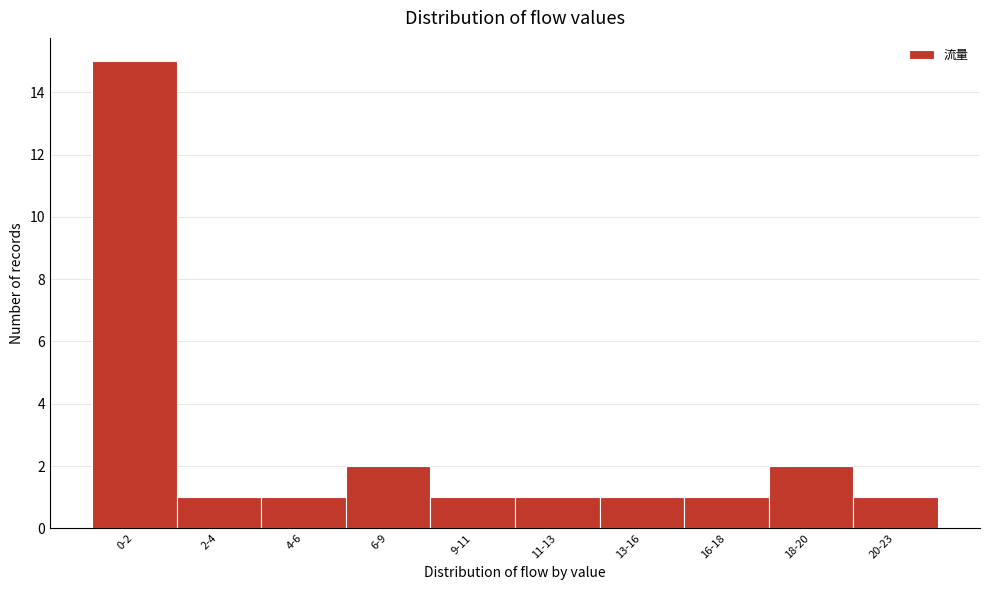

Reading left to right, what are all the values shown in this chart?

0-2=15	2-4=1	4-6=1	6-9=2	9-11=1	11-13=1	13-16=1	16-18=1	18-20=2	20-23=1